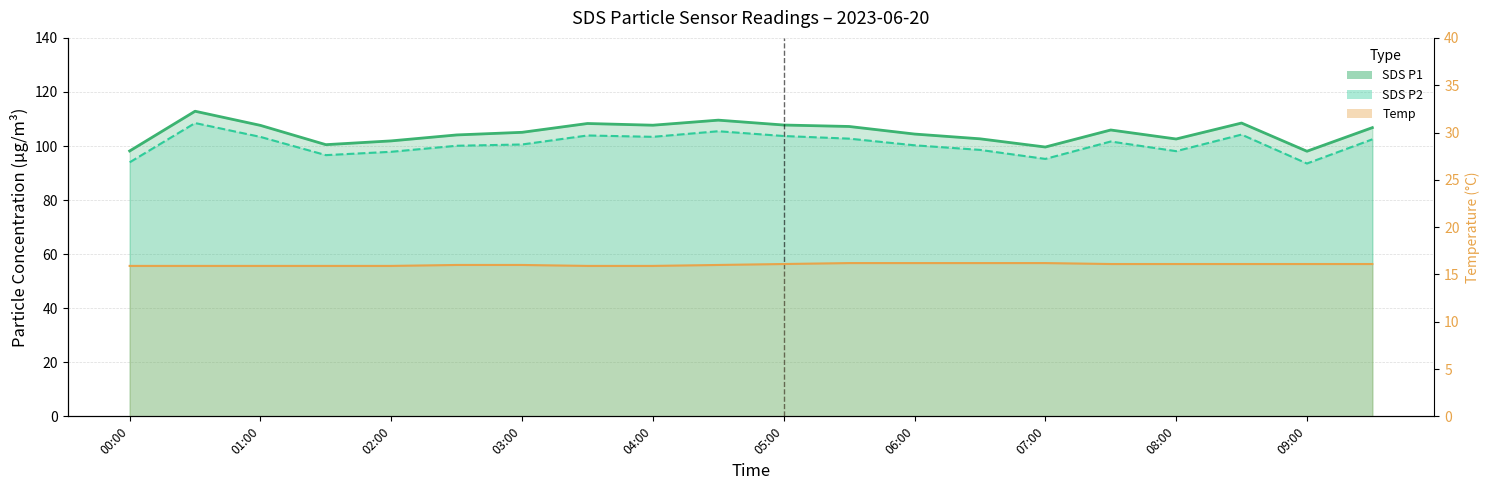

List the labels in order of SDS_P1 value, largest first.

00:30, 04:30, 08:30, 03:30, 05:00, 04:00, 01:00, 05:30, 09:30, 07:30, 03:00, 06:00, 02:30, 06:30, 08:00, 02:00, 01:30, 07:00, 00:00, 09:00